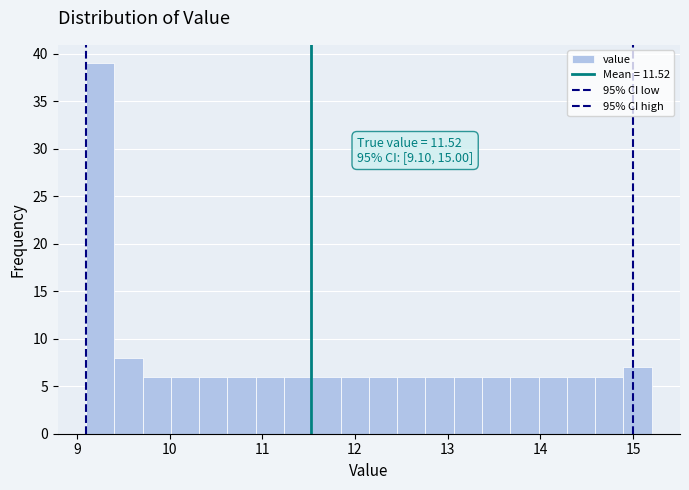

Around what value on the x-axis is the tallest bar? Give the approximate position of its centre, as read against the axis.

9.3